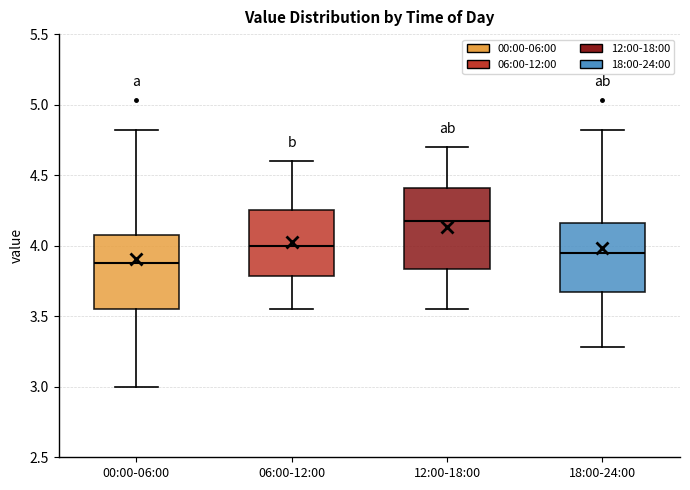

Where is the upper edge of the box for 00:00-06:00 on the y-axis? The values are not printed on the chart, so give them approximately, as read against the axis.

4.10